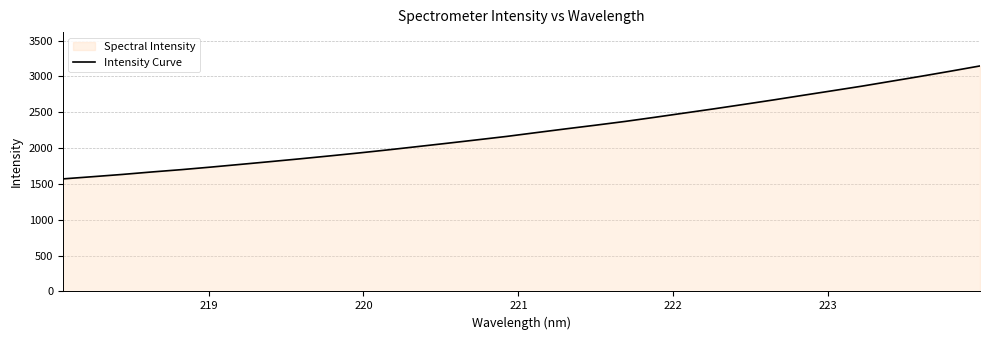

What is the minimum value shown in the chart?

1570.1